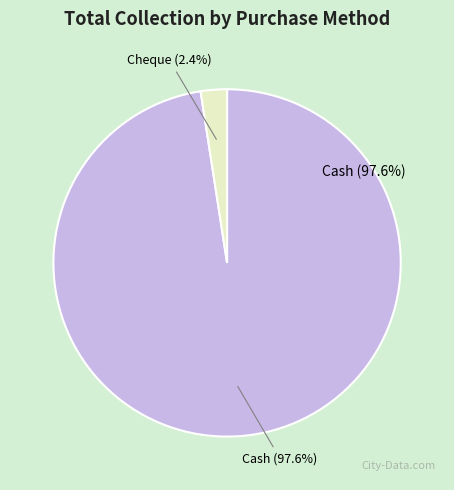

How many segments does this pie chart have?

2